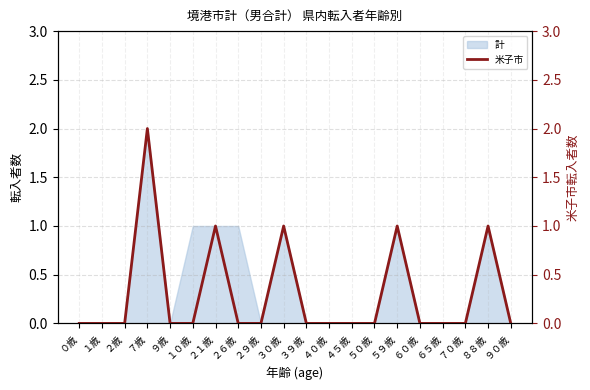

Between ９歳 and ２９歳, which is larger?

９歳